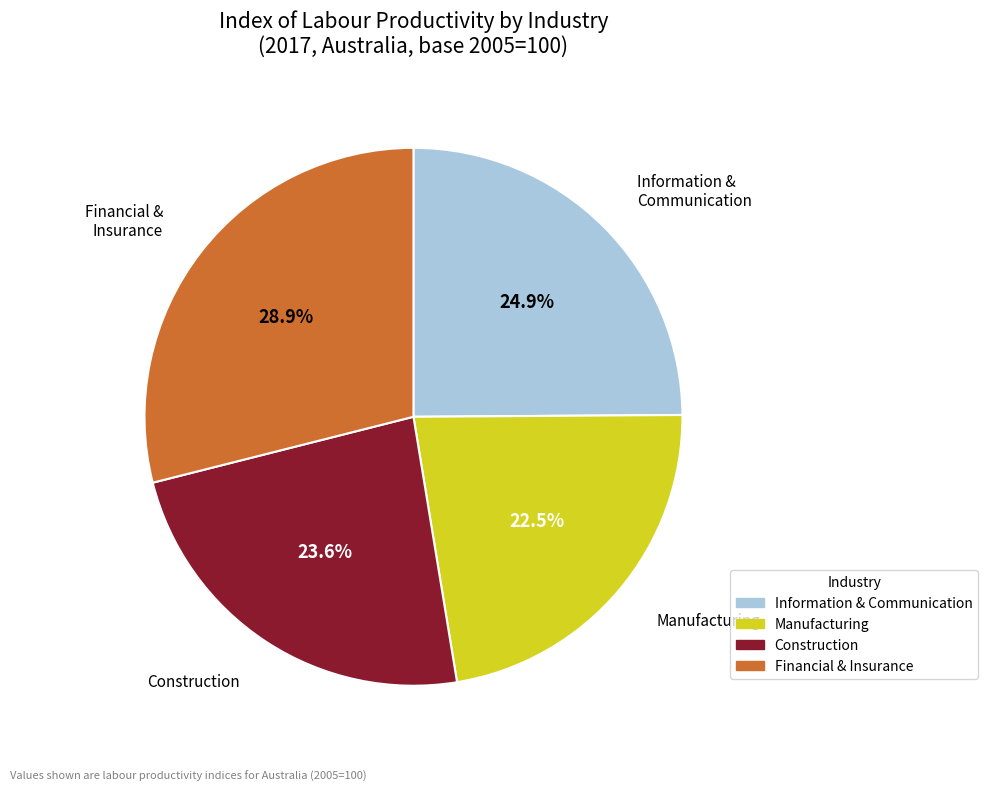

Does any single category account for the majority?

No